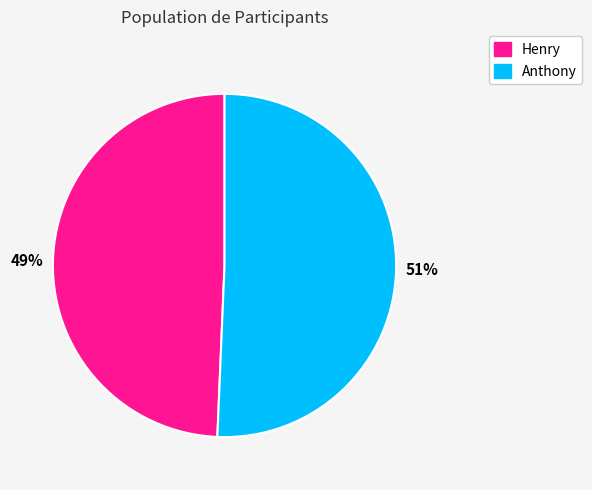

True or false: Anthony accounts for 58% of the total.

False